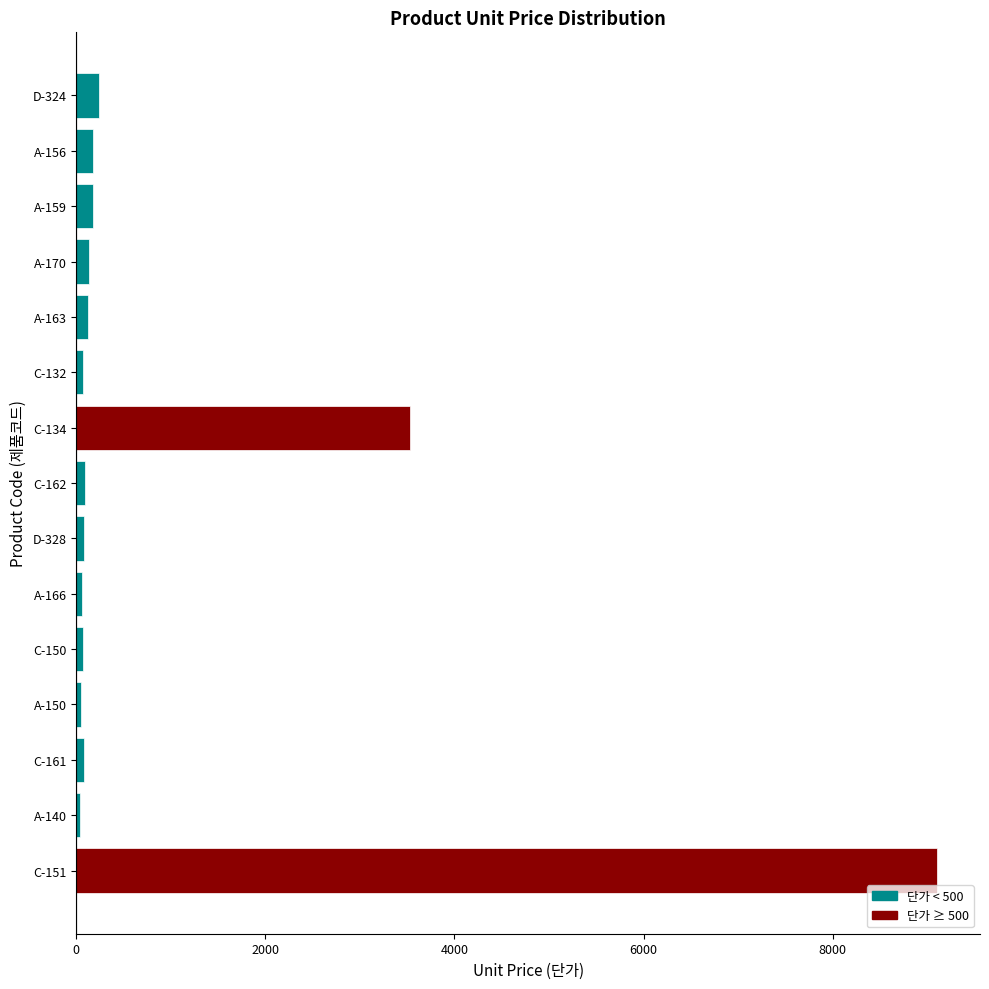

What is the difference between the maximum and minimum values?

9061